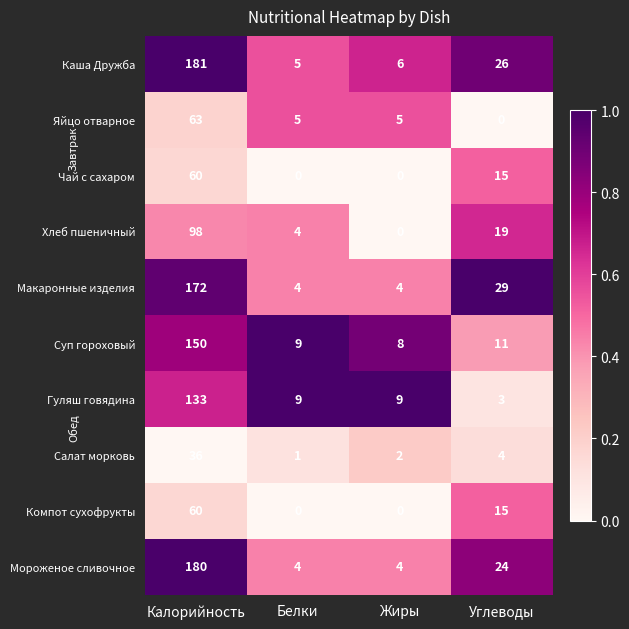

What is the difference between the second highest and minimum values in the Компот сухофрукты series?

15